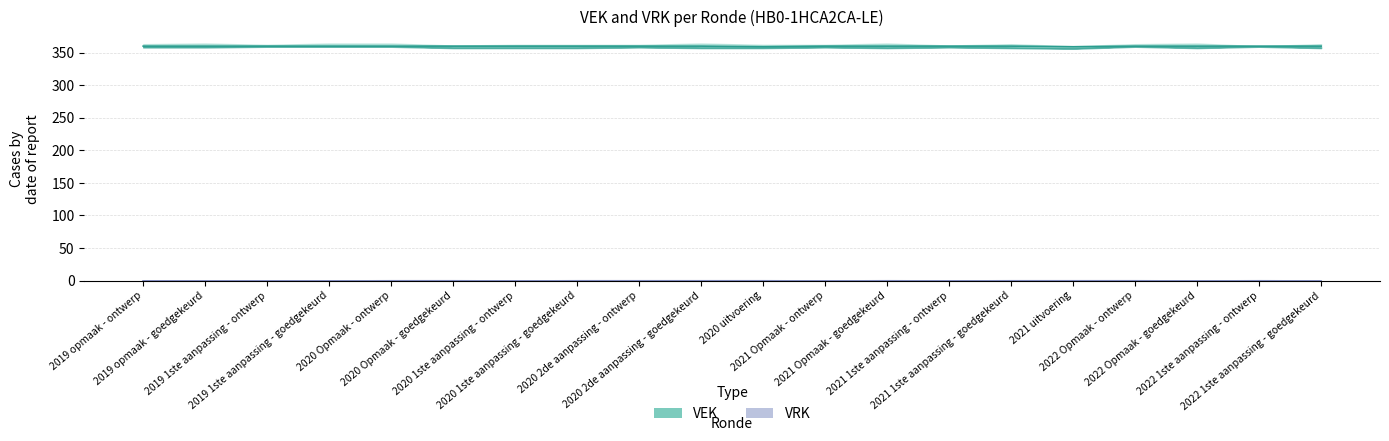

Does the chart have visible grid lines?

Yes